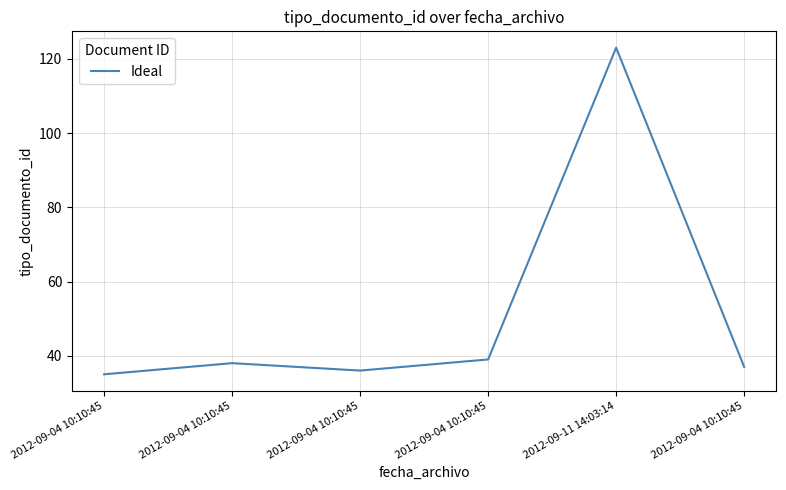

At which label does the data first exceed 38?

2012-09-04 10:10:45